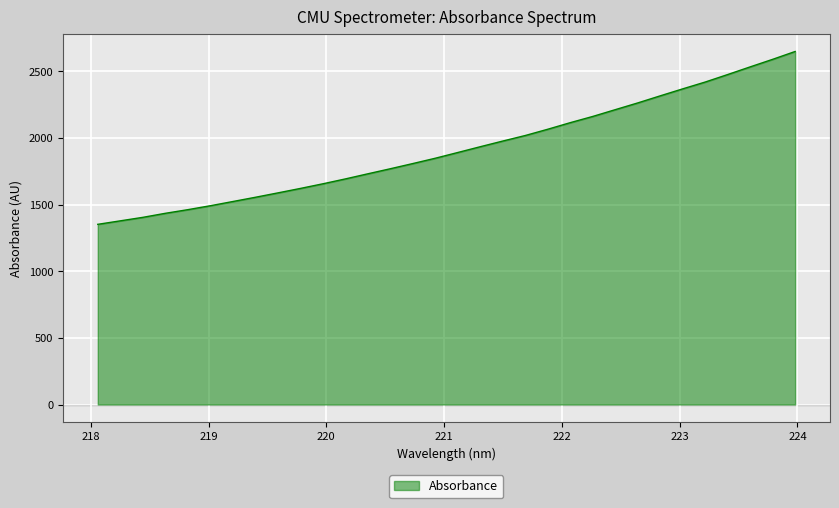

What is the smallest value displayed?

1352.3